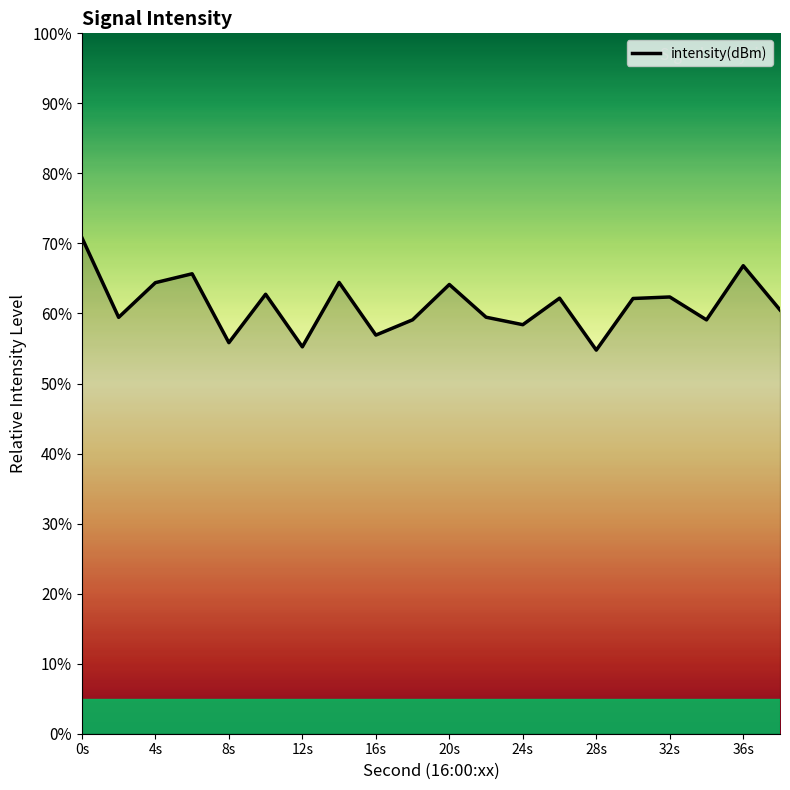

What is the minimum value shown in the chart?

54.8